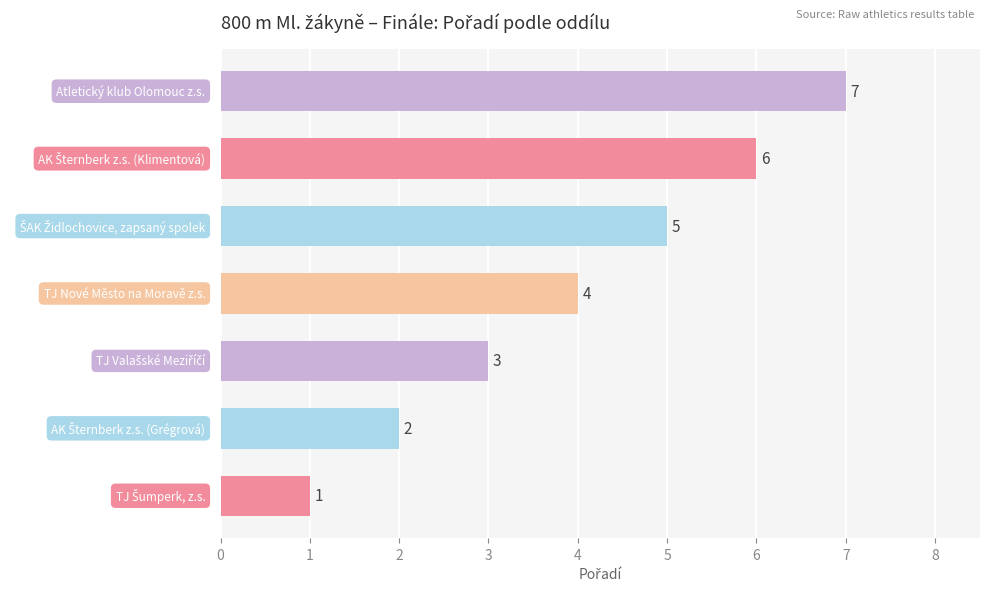

Are the bars horizontal?

Yes